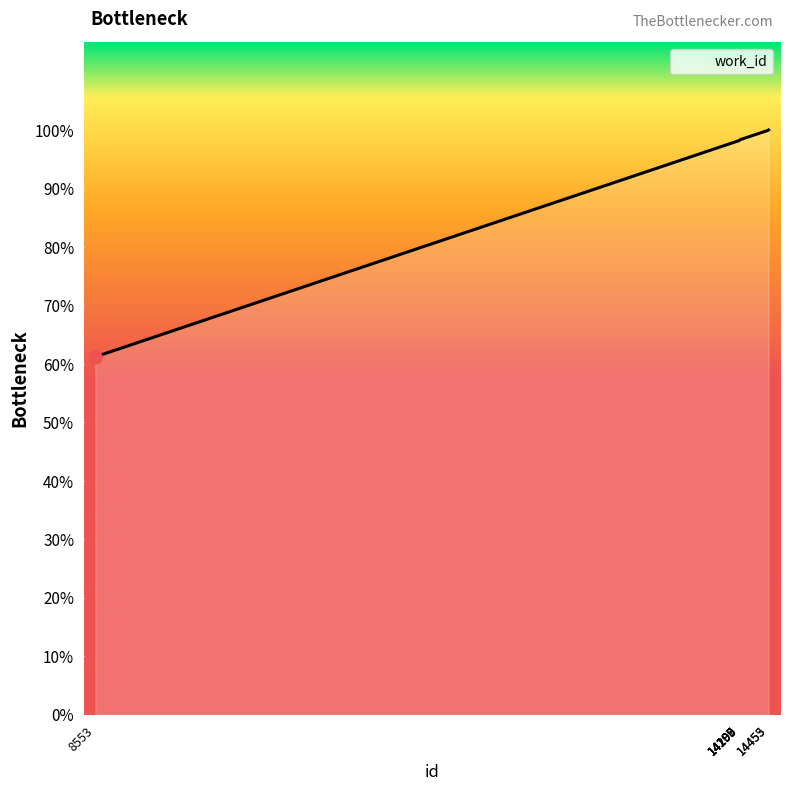

Between 14199 and 14455, which is larger?

14455